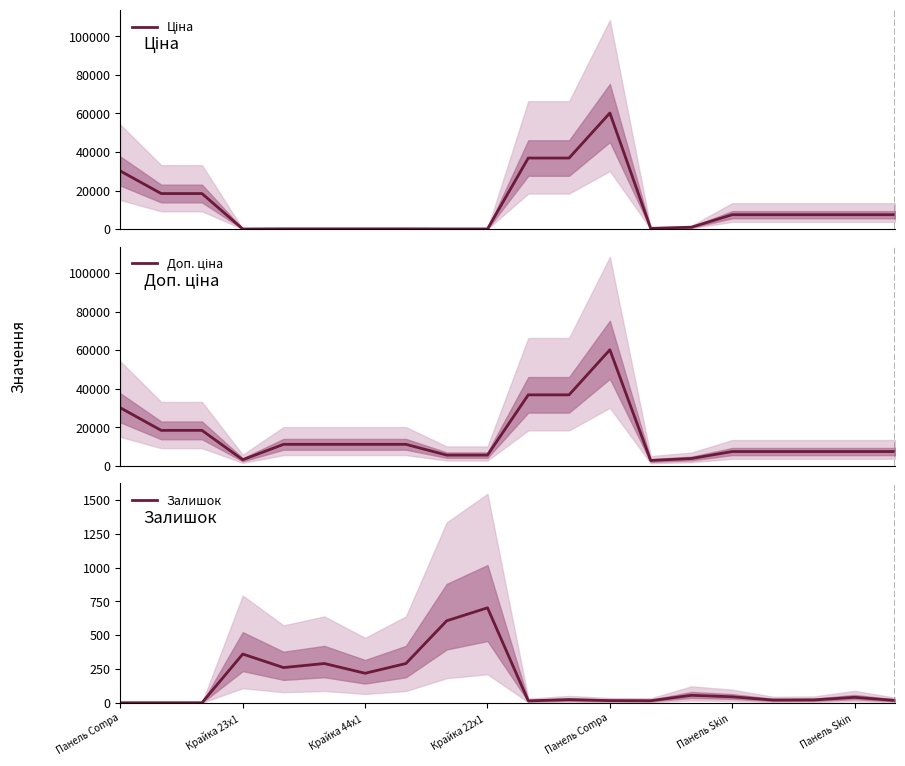

At which category does Ціна reach its first local peak?

Панель Compa